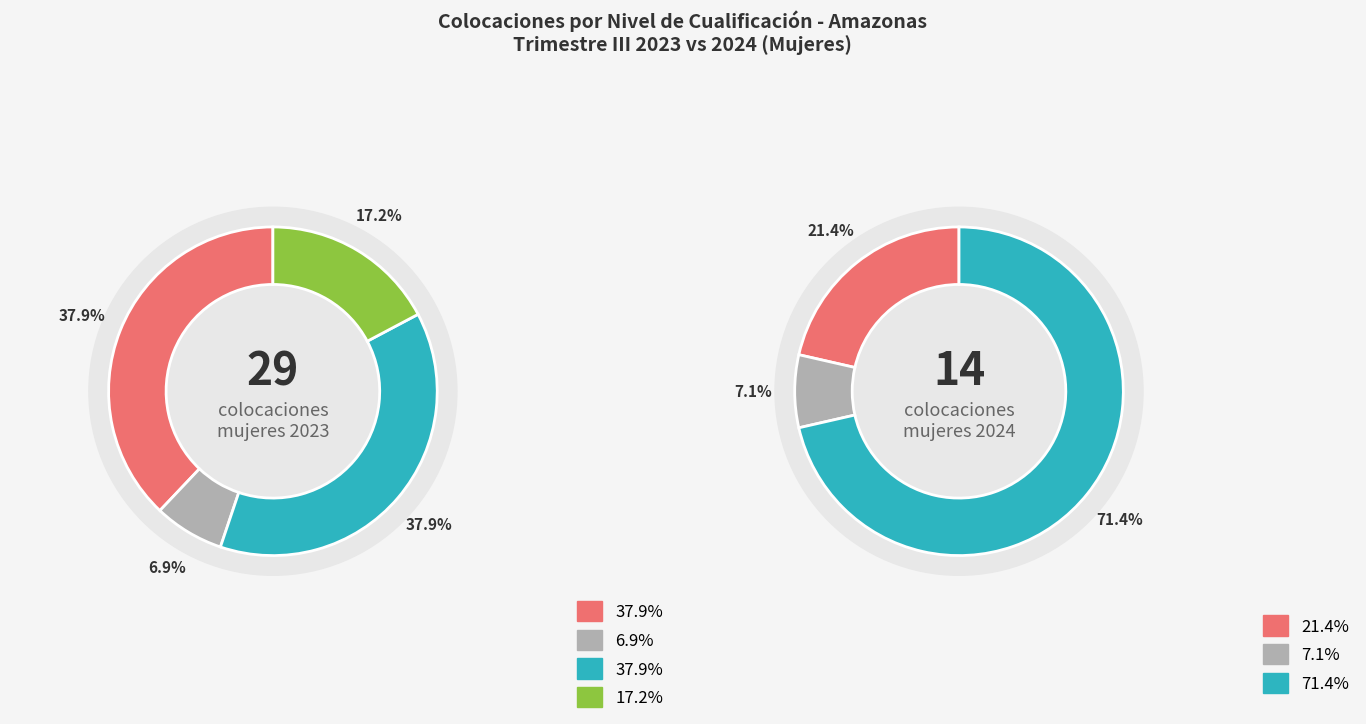

Is it true that Ocupaciones nivel 3 is 1% of the pie?

False